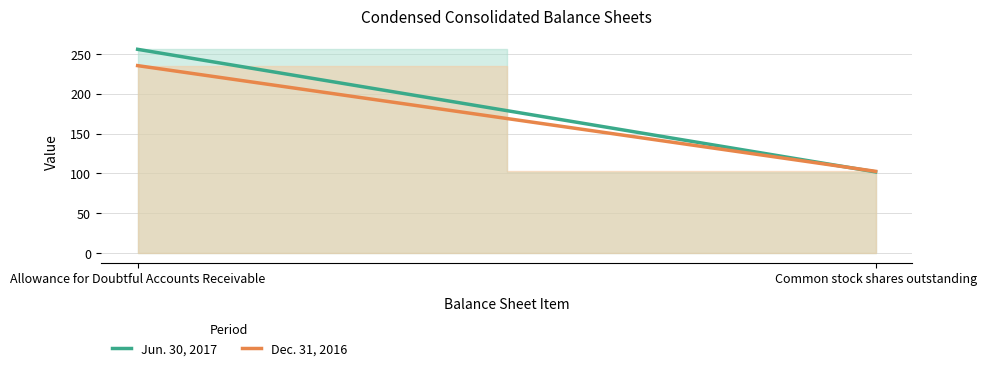

What is the total value across all series at Common stock shares outstanding?

204.7